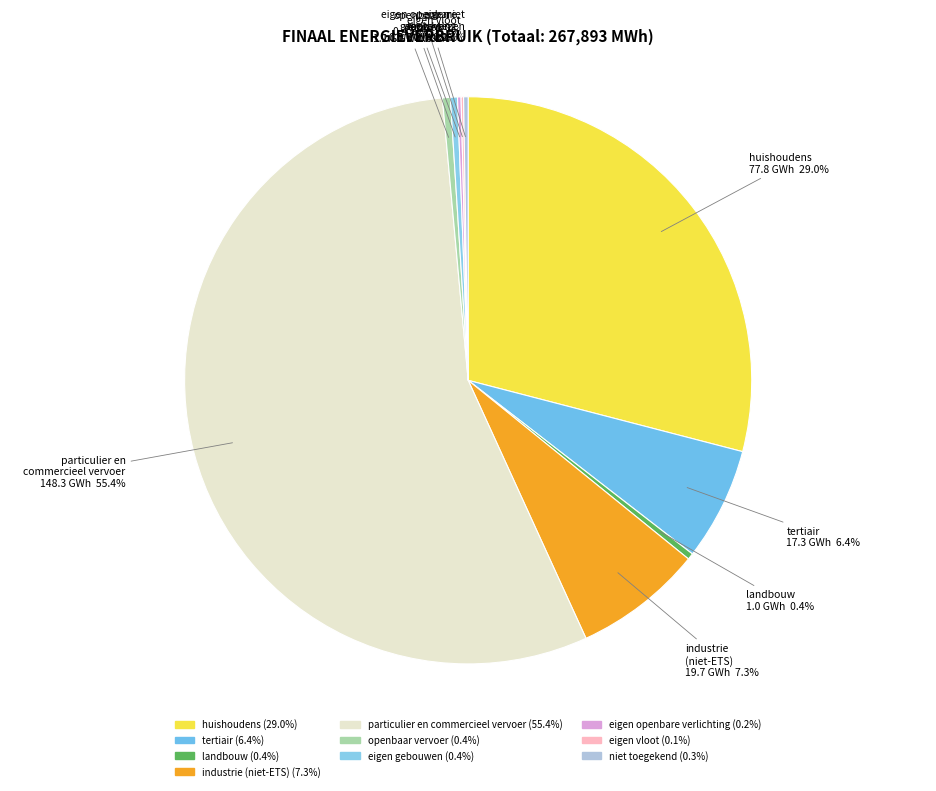

Rank the categories by value from highest to lowest.

particulier en commercieel vervoer, huishoudens, industrie (niet-ETS), tertiair, openbaar vervoer, eigen gebouwen, landbouw, niet toegekend, eigen openbare verlichting, eigen vloot